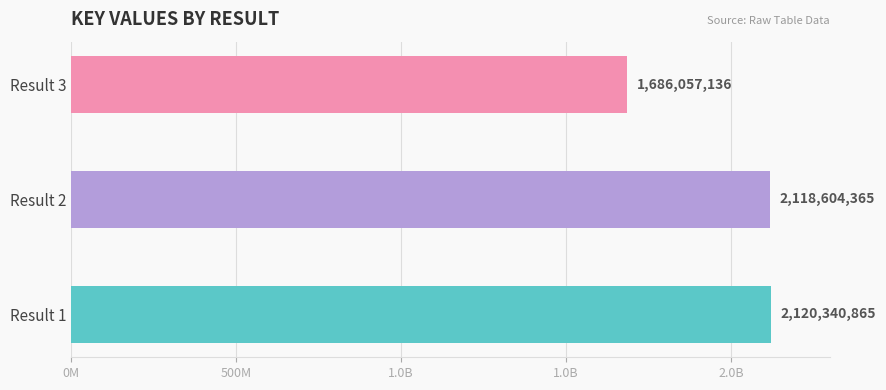

At which category does the chart reach its peak across all series?

Result 1